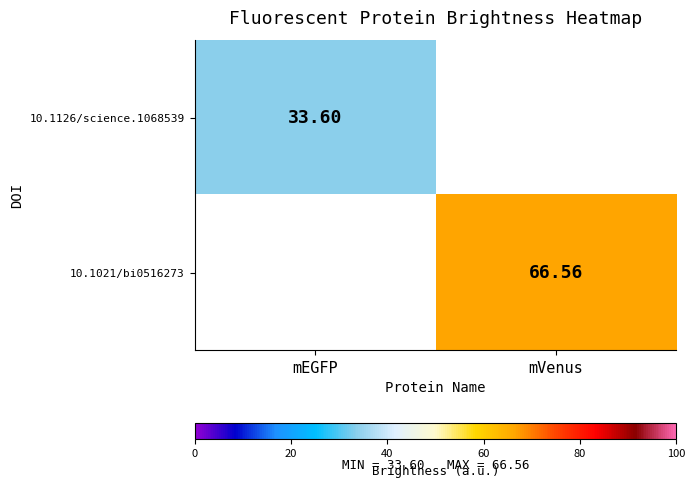

Where is 10.1126/science.1068539 nearest to the value 33?

mEGFP